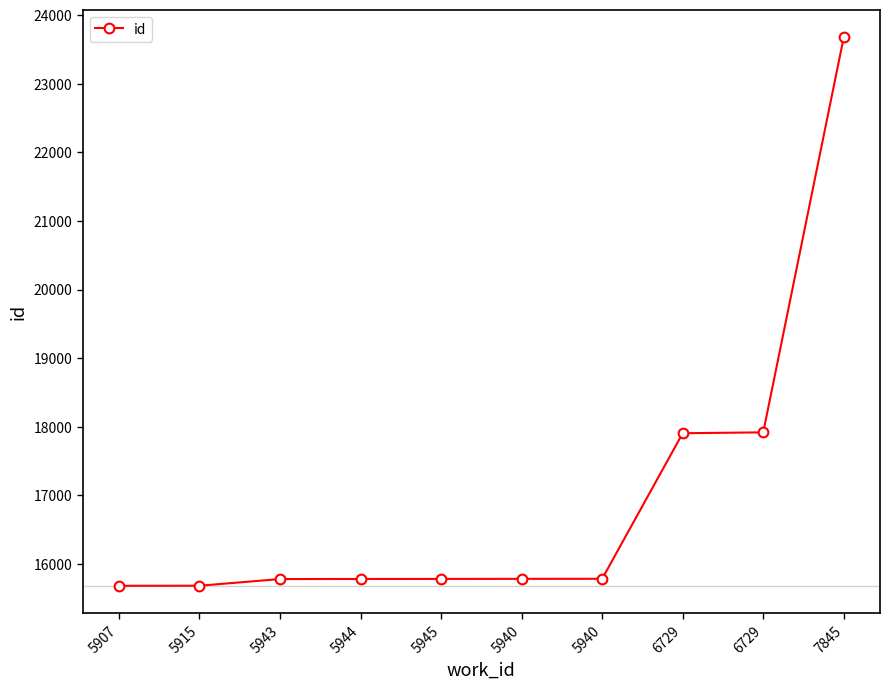

Rank the categories by value from highest to lowest.

7845, 6729, 6729, 5940, 5940, 5945, 5944, 5943, 5915, 5907